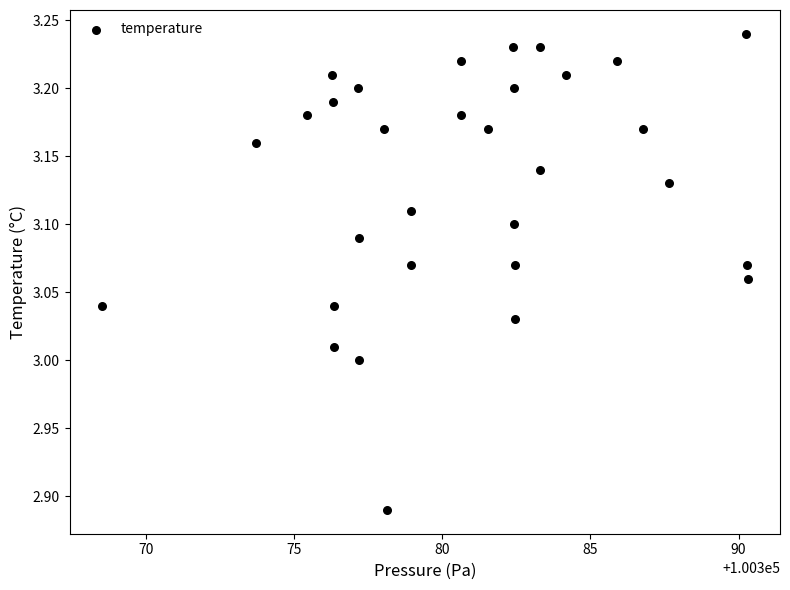

What is the range of X values (max minus min)?

21.8